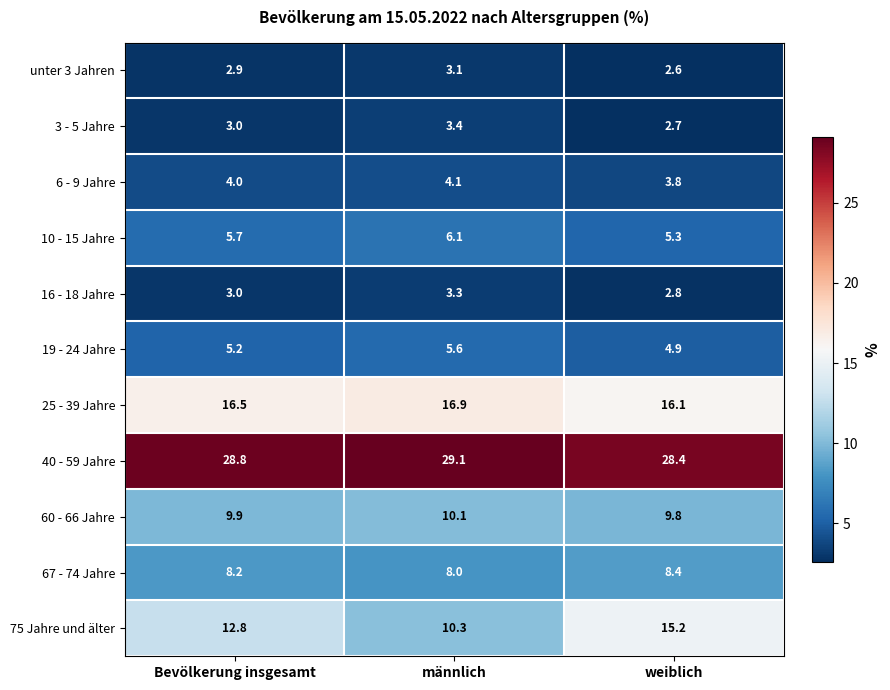

Which series has the largest total across all categories?

40 - 59 Jahre